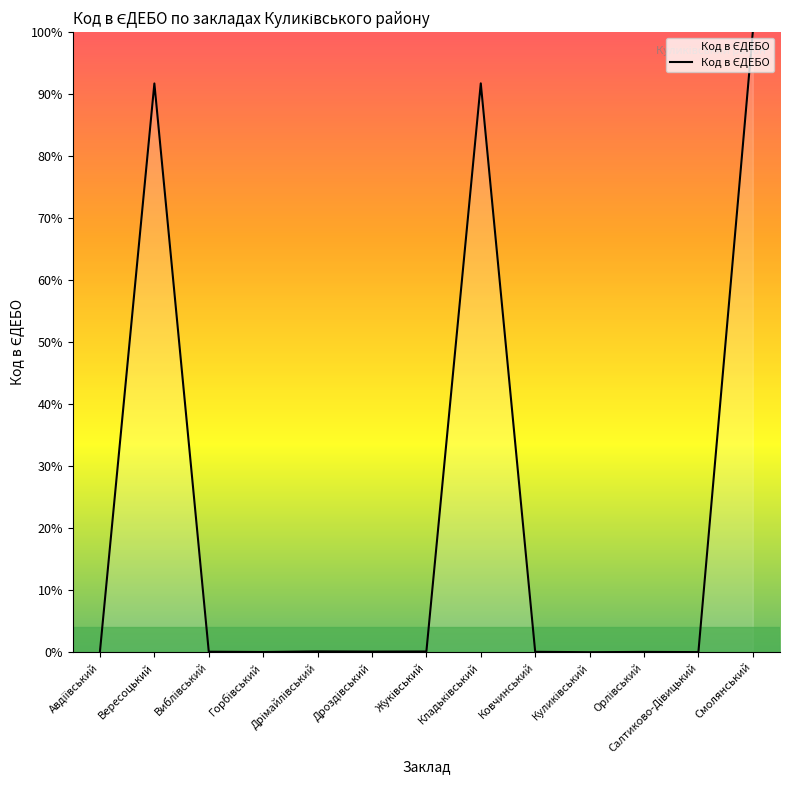

What is the maximum value shown in the chart?

100.0